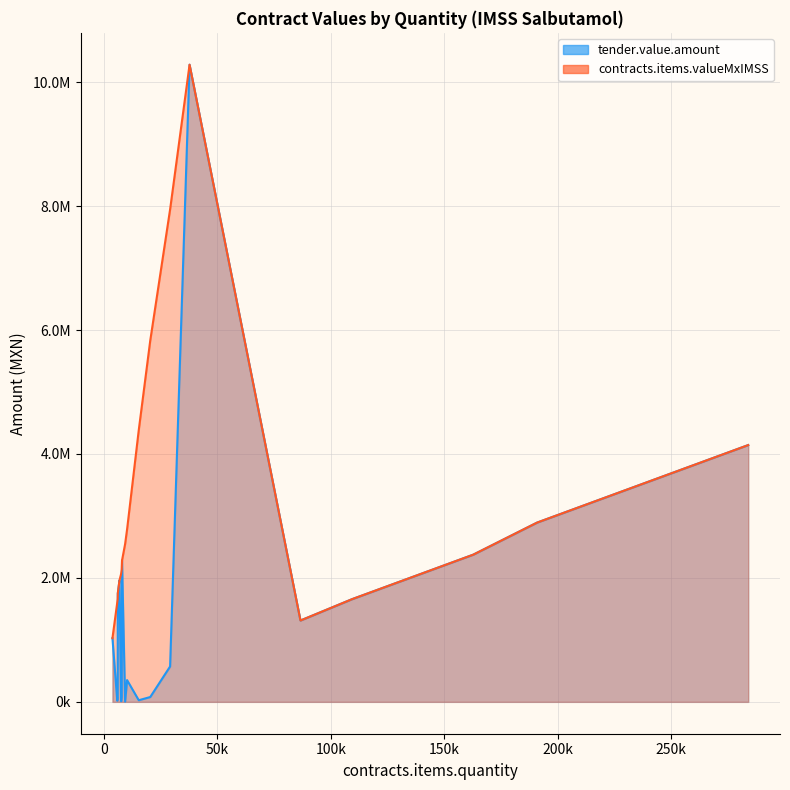

What is the total value across all series at 6092?

1725836.1